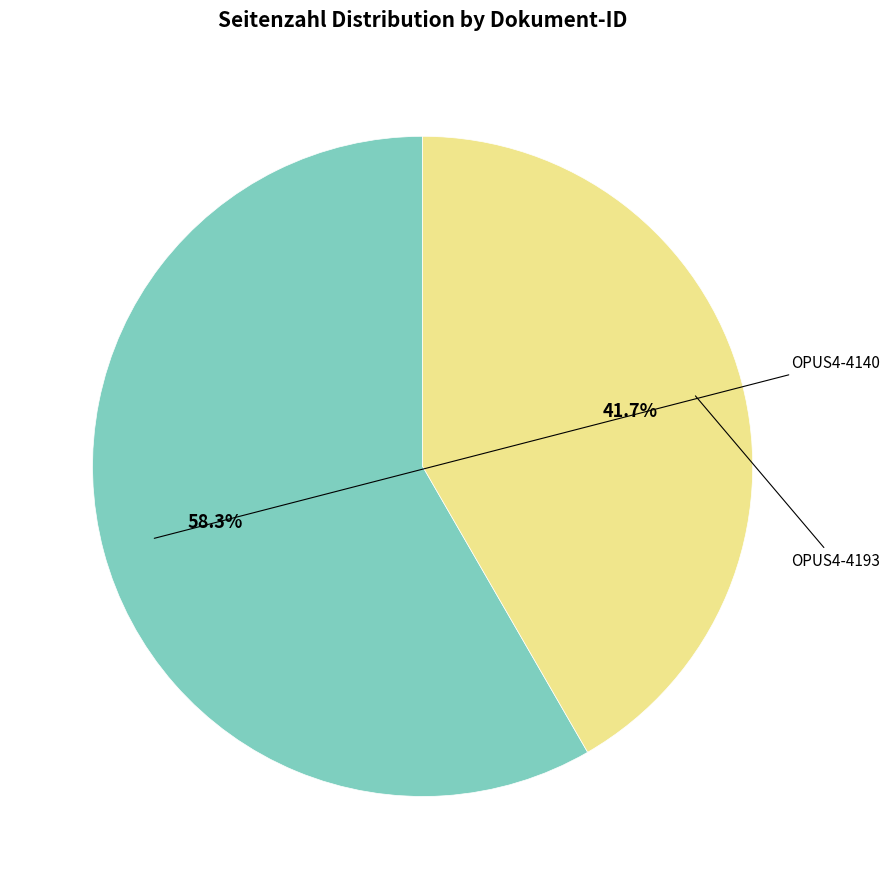

Is it true that OPUS4-4140 is 58% of the pie?

True